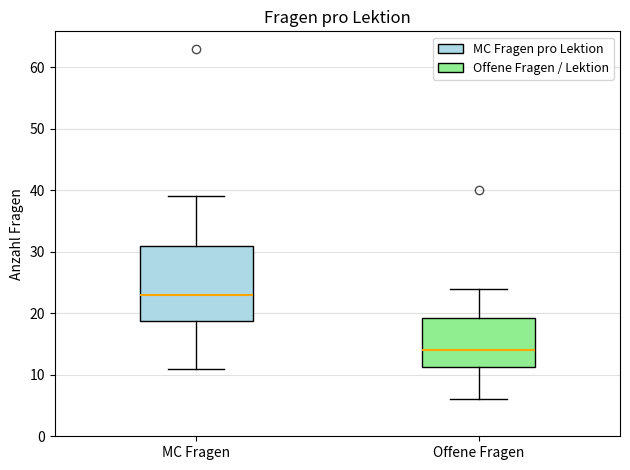

Reading left to right, read every box against the y-axis: the position of its median line, the range the box covers, and the ends of its whiskers. The values are not printed on the chart, so give them approximately, as read against the axis.

MC Fragen: median 23, box 19 to 31, whiskers 11 to 39
Offene Fragen: median 14, box 11 to 19, whiskers 6 to 24